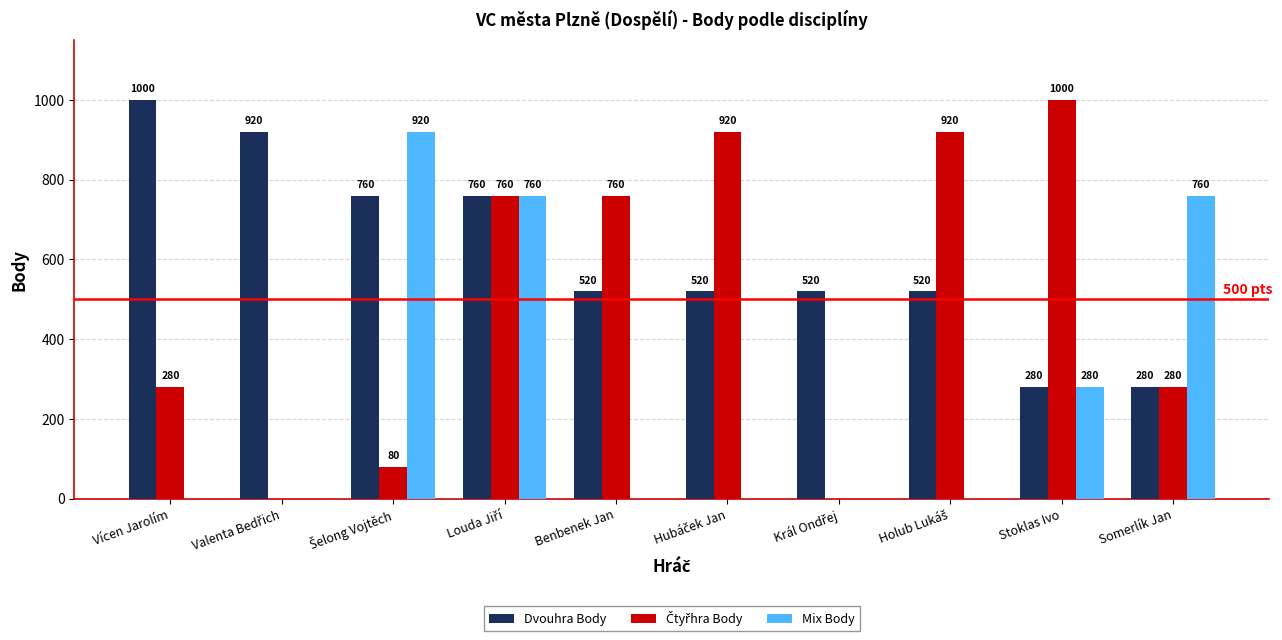

The Mix Body series shows 0 at Benbenek Jan. True or false?

True